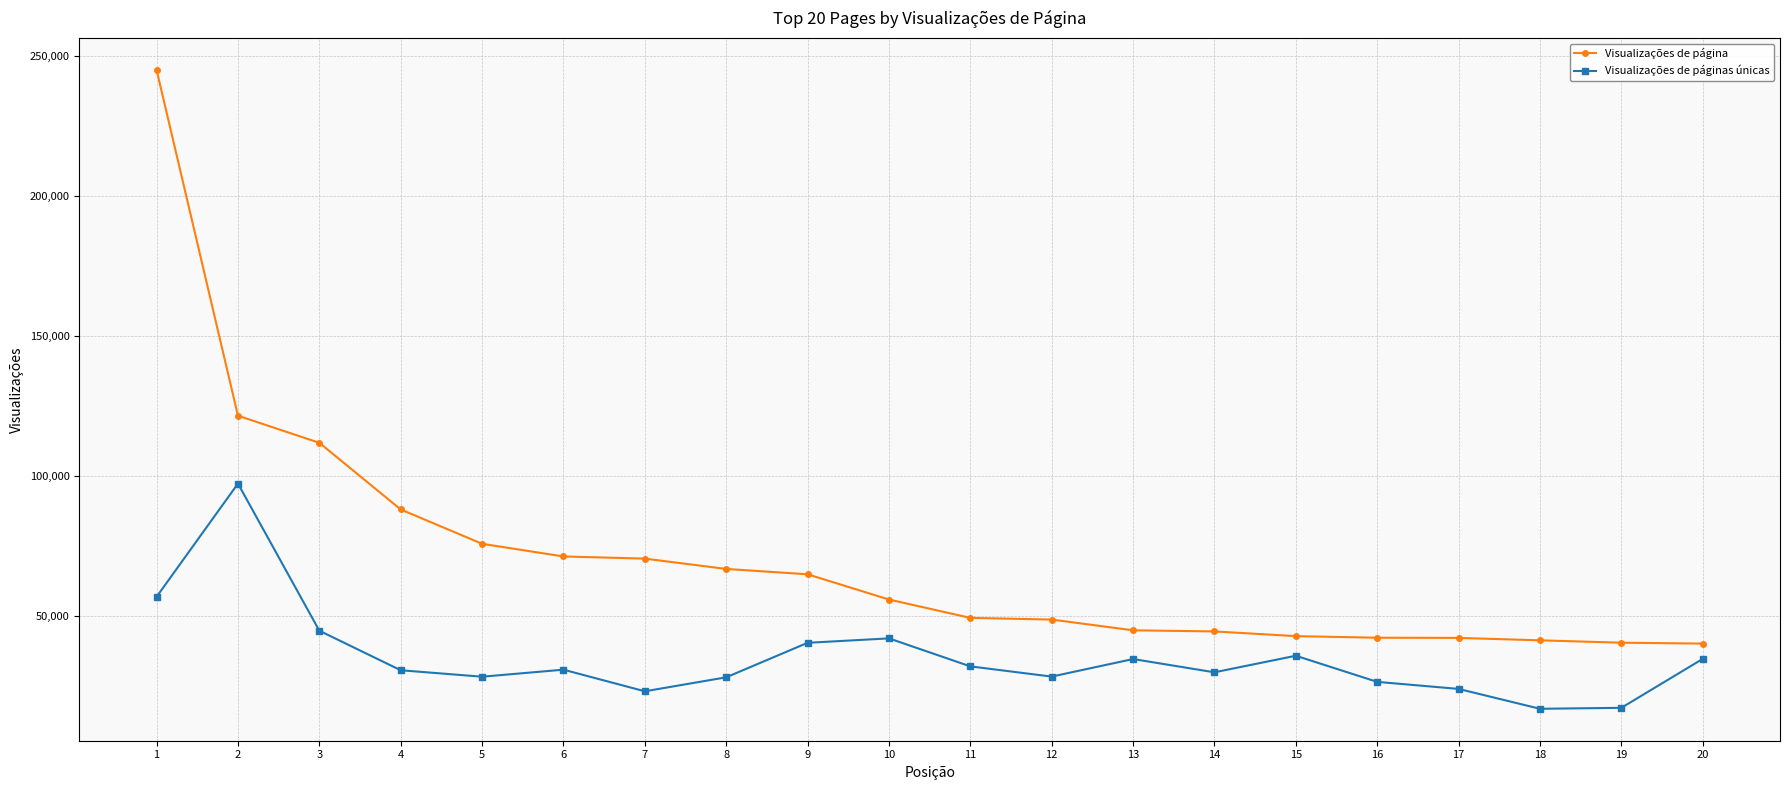

What is the difference between the highest and lowest values at 17?

18206